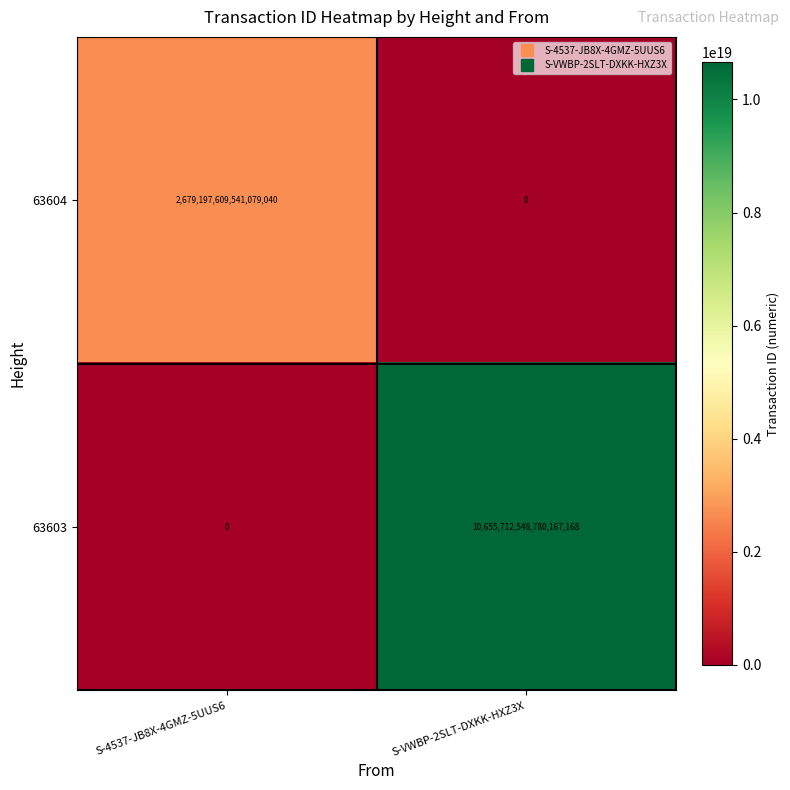

List the series in order of their overall mean, highest first.

63603, 63604